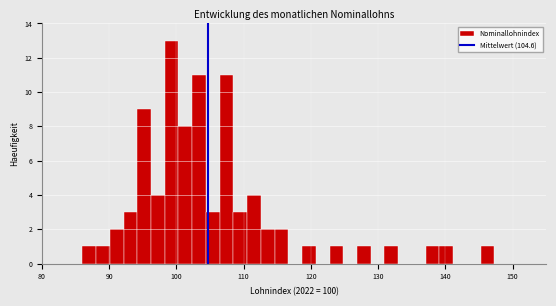

Around what value on the x-axis is the tallest bar? Give the approximate position of its centre, as read against the axis.

99